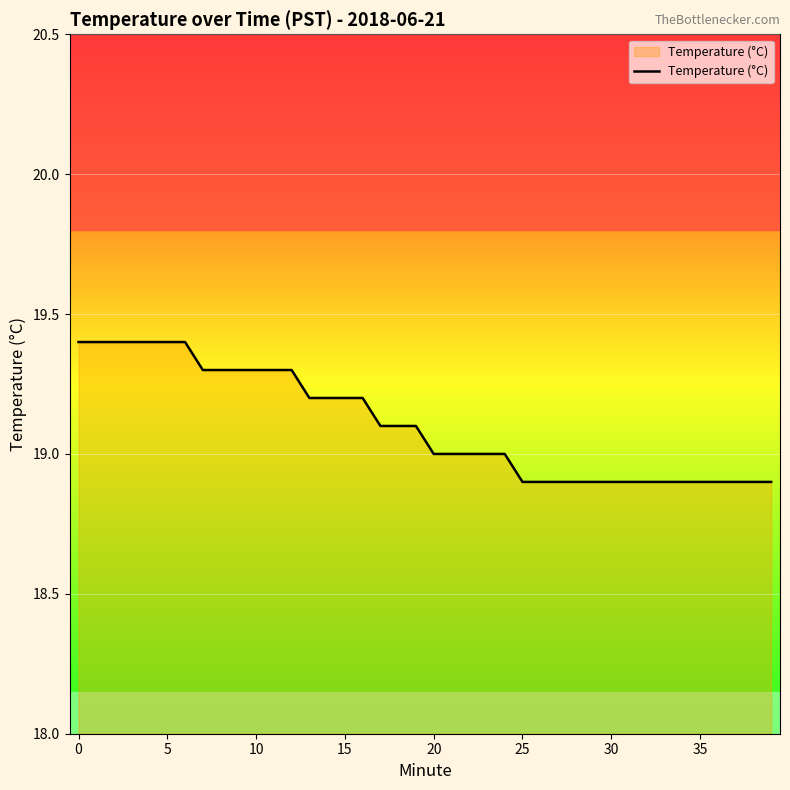

What is the difference between the maximum and minimum values?

0.5